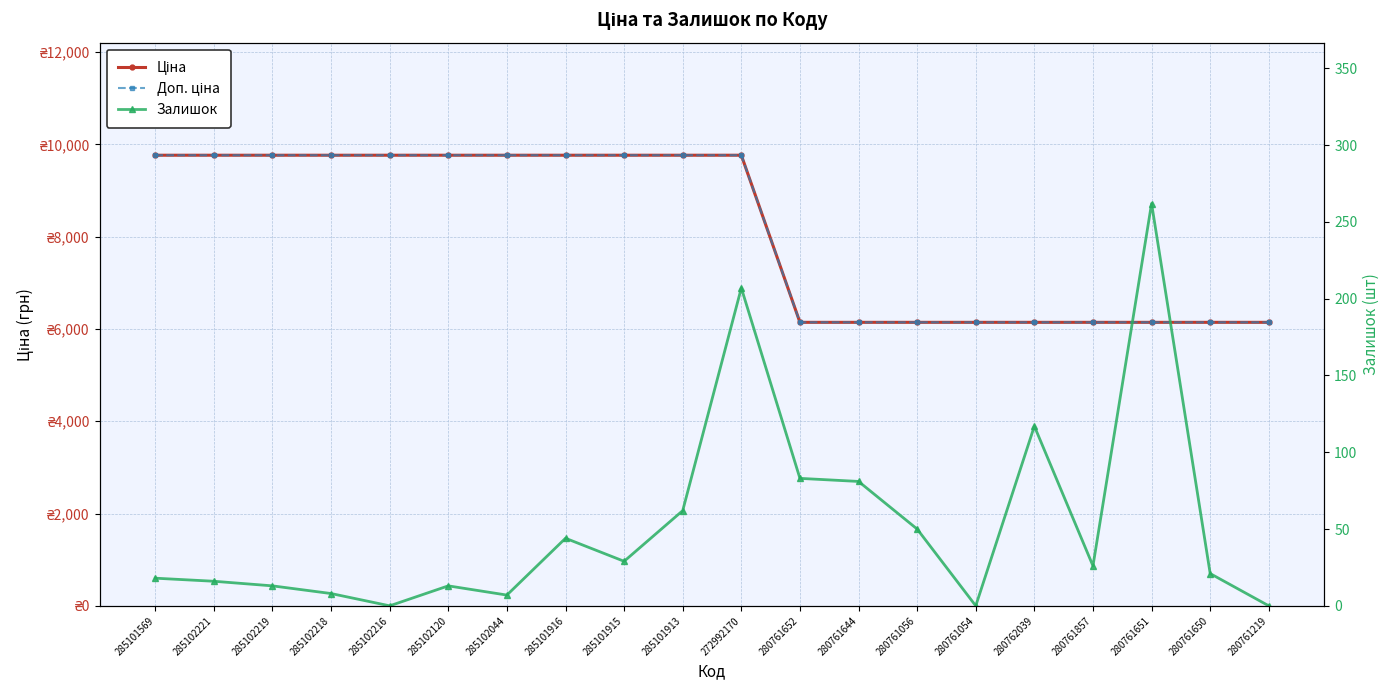

True or false: Ціна and Доп. ціна intersect in this chart.

False